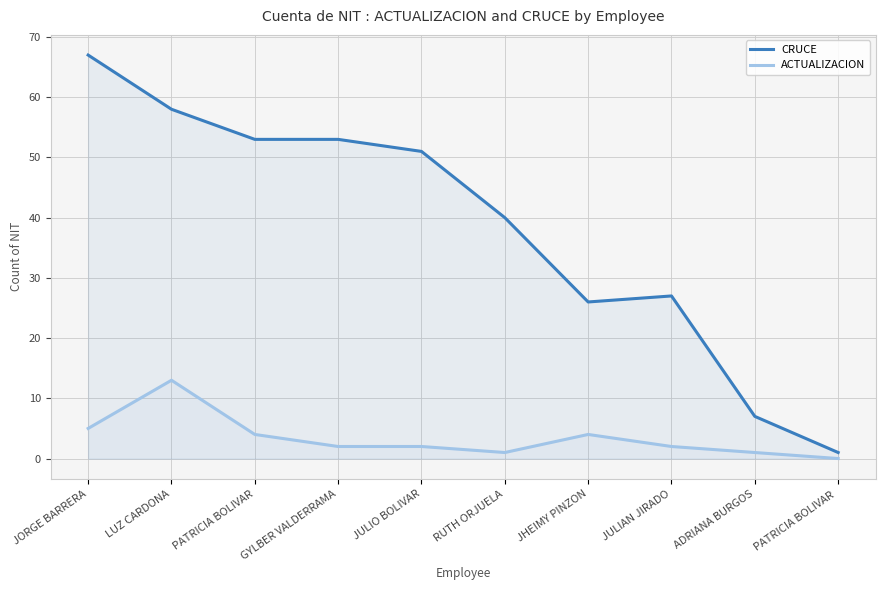

Which has a higher value, JULIAN JIRADO or LUZ CARDONA?

LUZ CARDONA